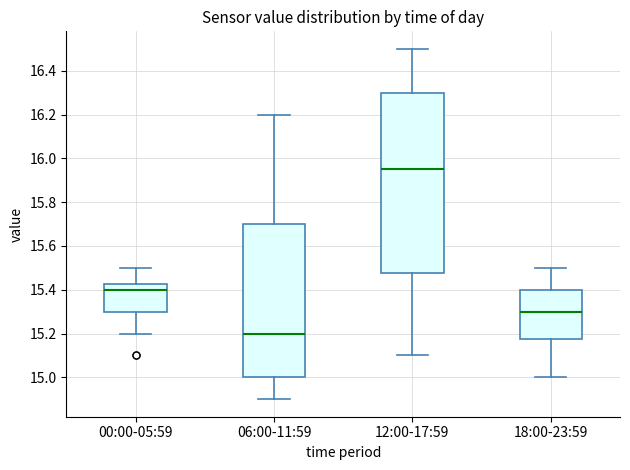

Reading left to right, read every box against the y-axis: the position of its median line, the range the box covers, and the ends of its whiskers. The values are not printed on the chart, so give them approximately, as read against the axis.

00:00-05:59: median 15.40, box 15.30 to 15.42, whiskers 15.20 to 15.50
06:00-11:59: median 15.20, box 15.00 to 15.70, whiskers 14.90 to 16.20
12:00-17:59: median 15.96, box 15.48 to 16.30, whiskers 15.10 to 16.50
18:00-23:59: median 15.30, box 15.18 to 15.40, whiskers 15.00 to 15.50